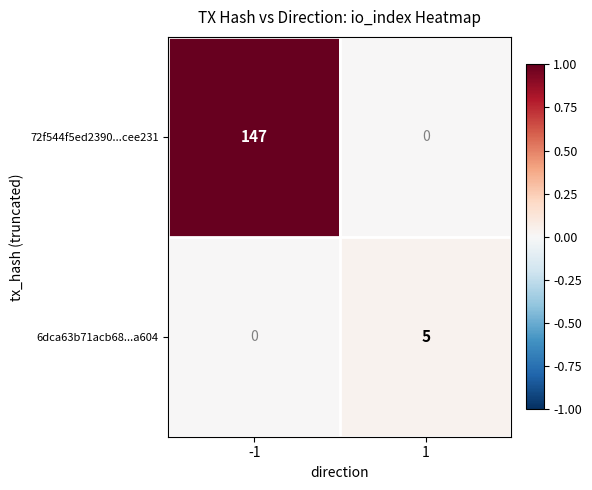

True or false: 6dca63b71acb68...a604 has a value of 5 at 1.

True